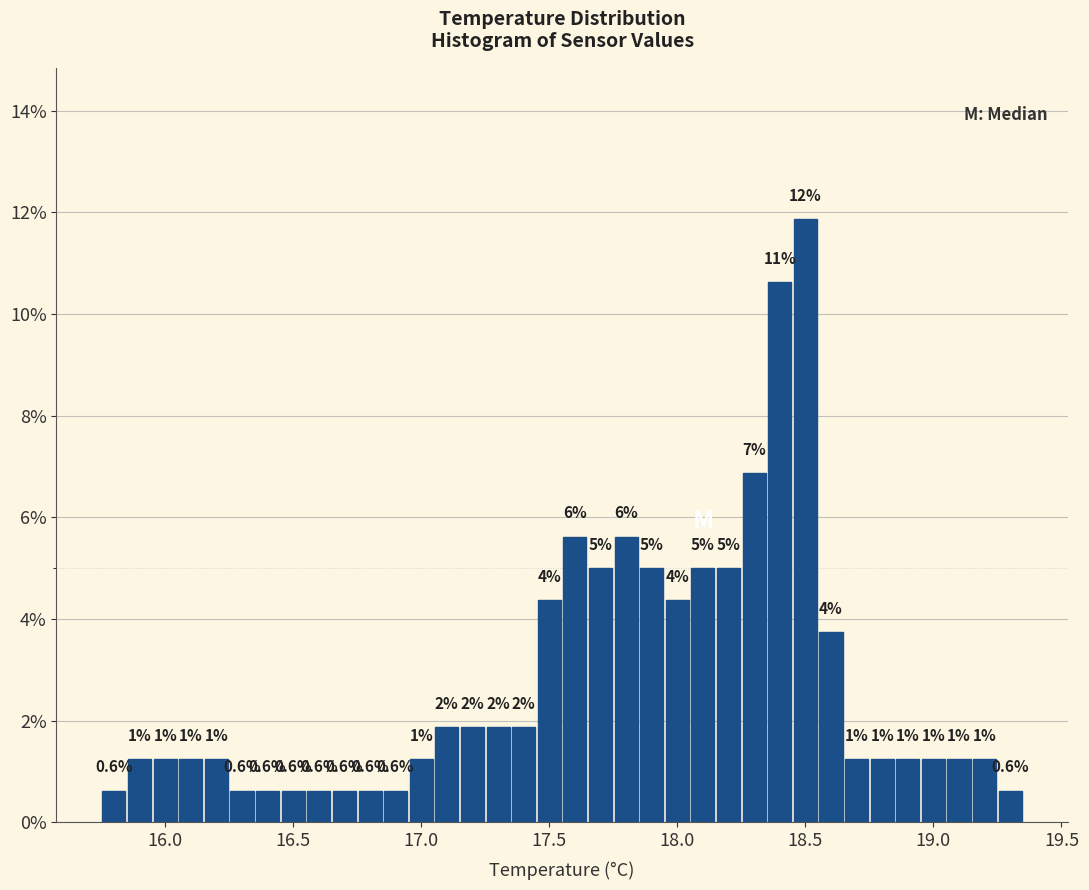

Around what value on the x-axis is the tallest bar? Give the approximate position of its centre, as read against the axis.

18.50